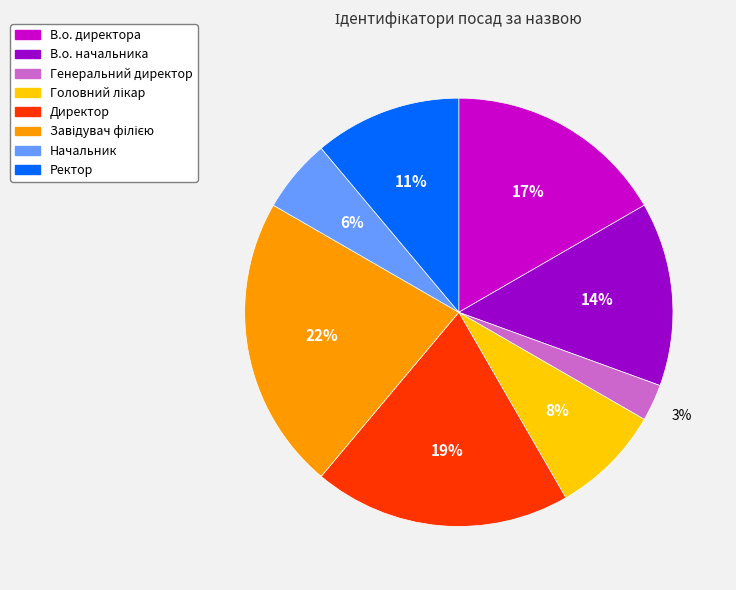

To the nearest percent, what portion does Ректор represent?

11%